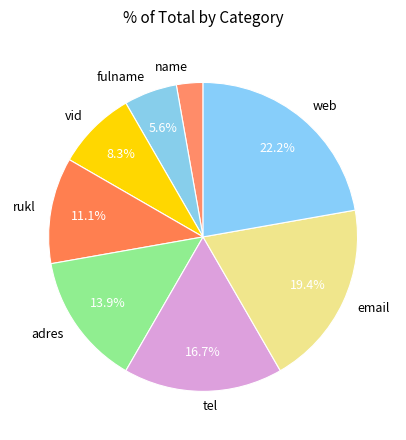

Between vid and name, which is larger?

vid